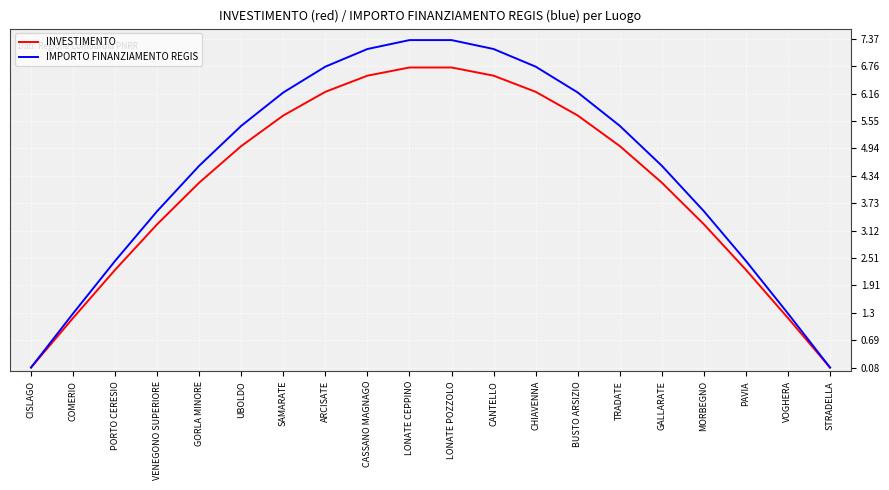

What are all the series names shown in the legend?

INVESTIMENTO, IMPORTO FINANZIAMENTO REGIS